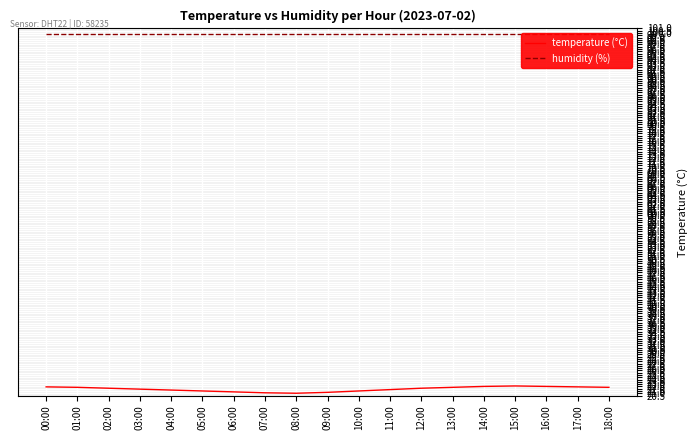

Which series has the largest total across all categories?

humidity (%)